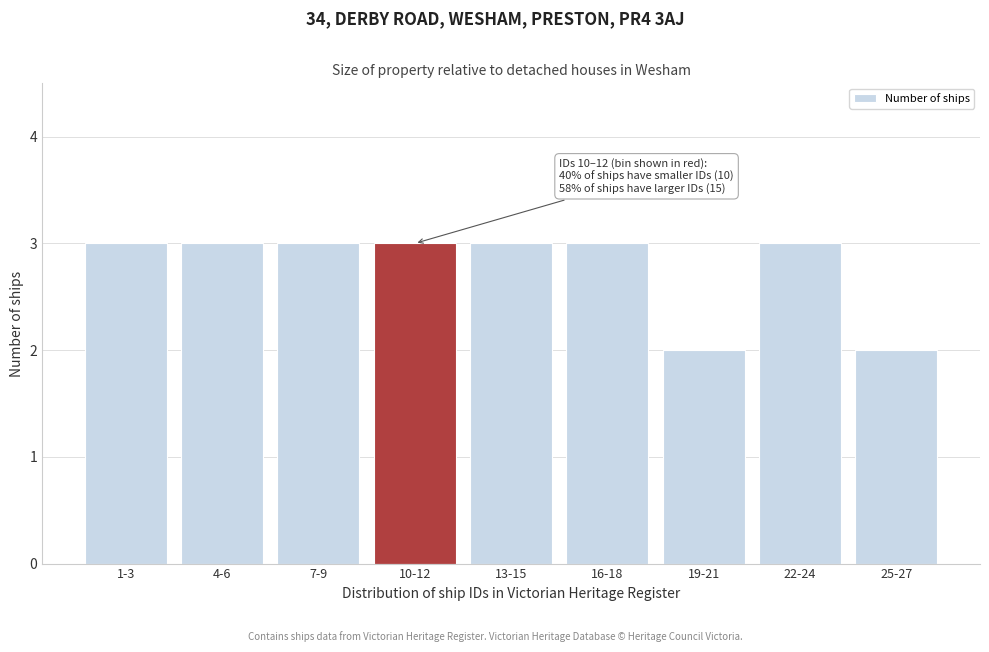

Reading left to right, extract all data points from this chart.

1-3=3	4-6=3	7-9=3	10-12=3	13-15=3	16-18=3	19-21=2	22-24=3	25-27=2